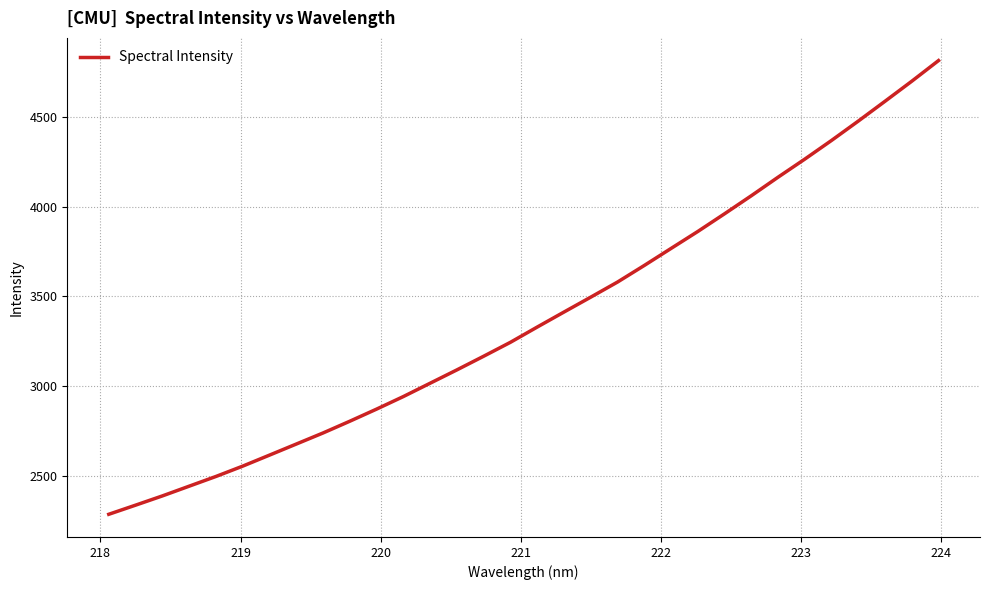

What is the greatest value displayed?

4815.0